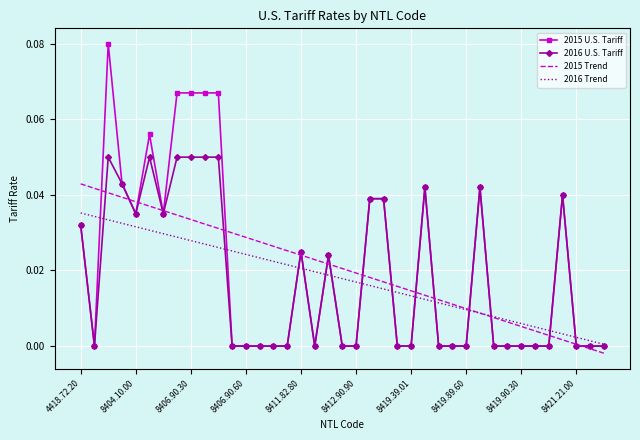

Which series has the largest range (max minus min)?

2015 U.S. Tariff